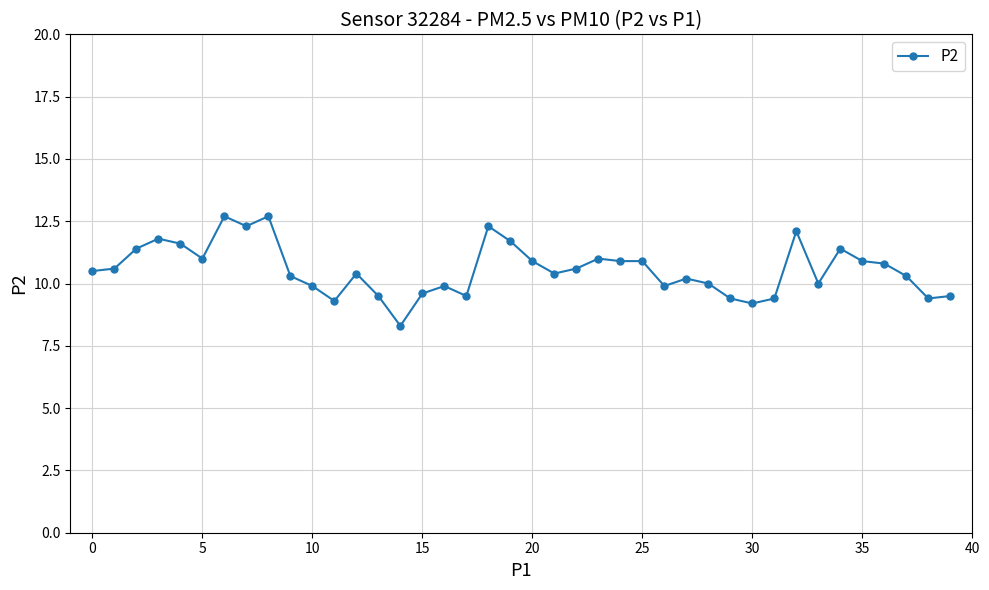

What is the maximum value shown in the chart?

12.7